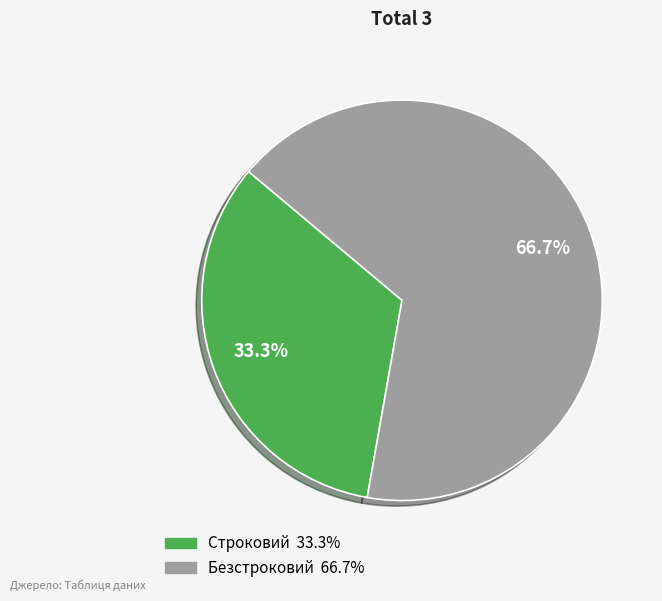

Count the number of slices in the pie.

2